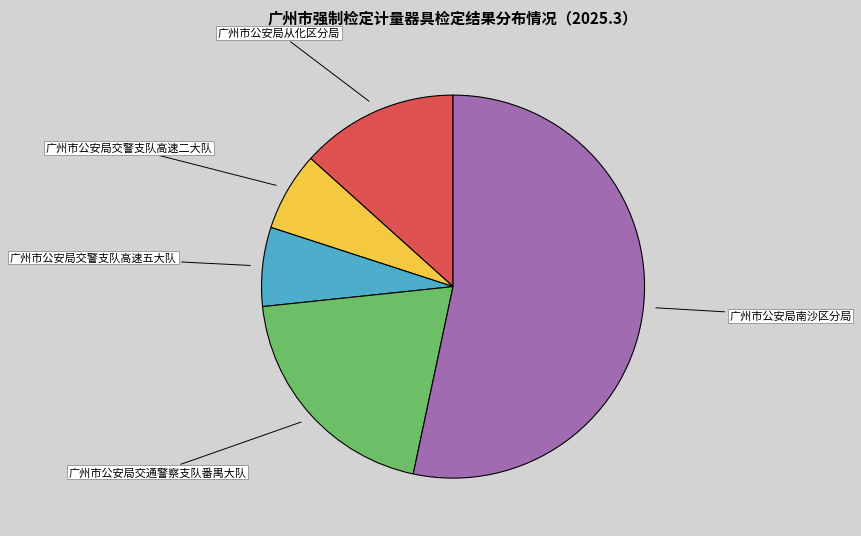

Does any single category account for the majority?

Yes